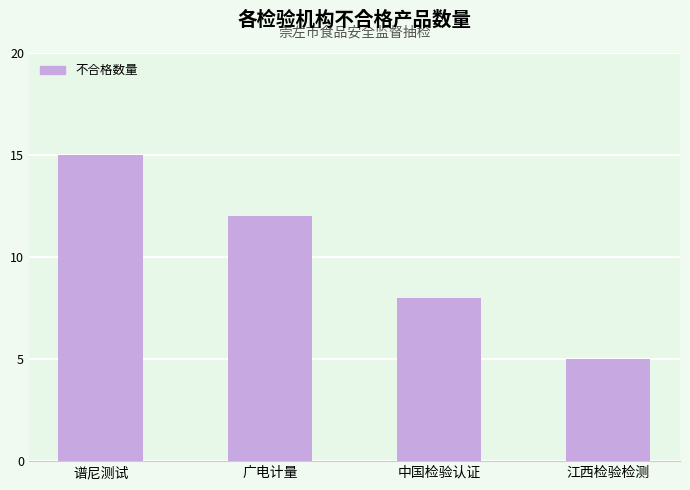

What is the difference between the second highest and second lowest values?

4